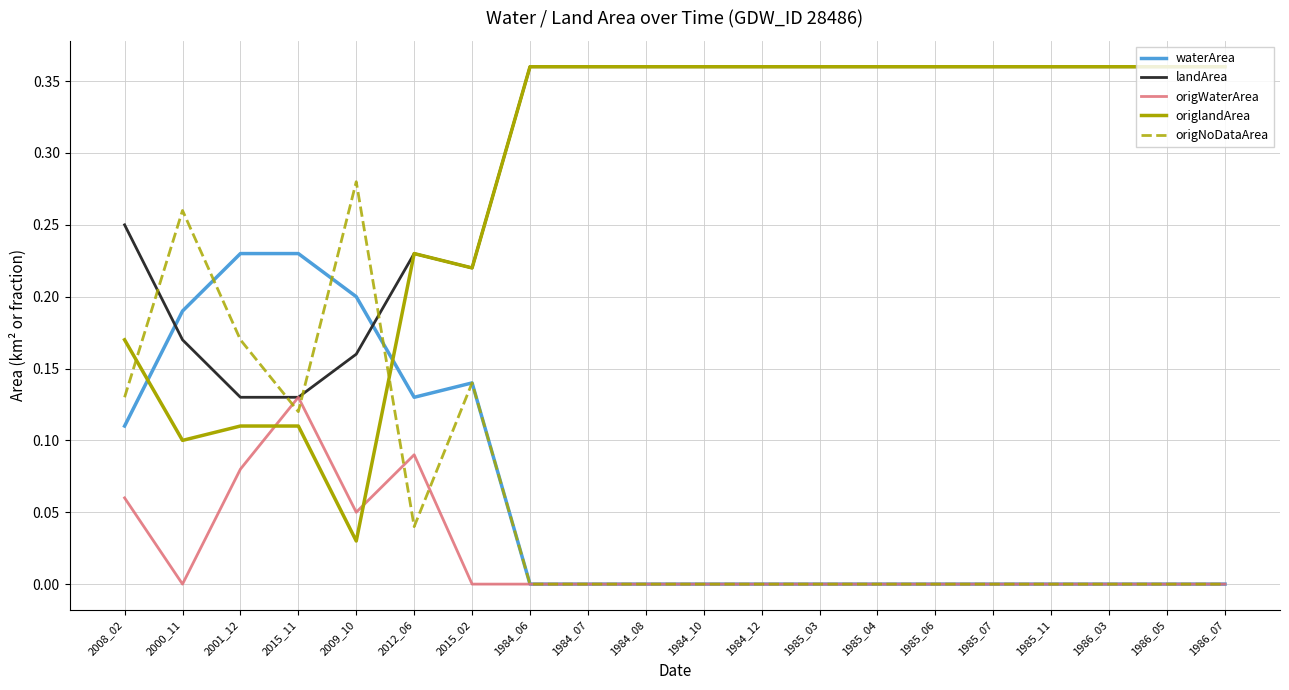

Which series has the largest total across all categories?

landArea